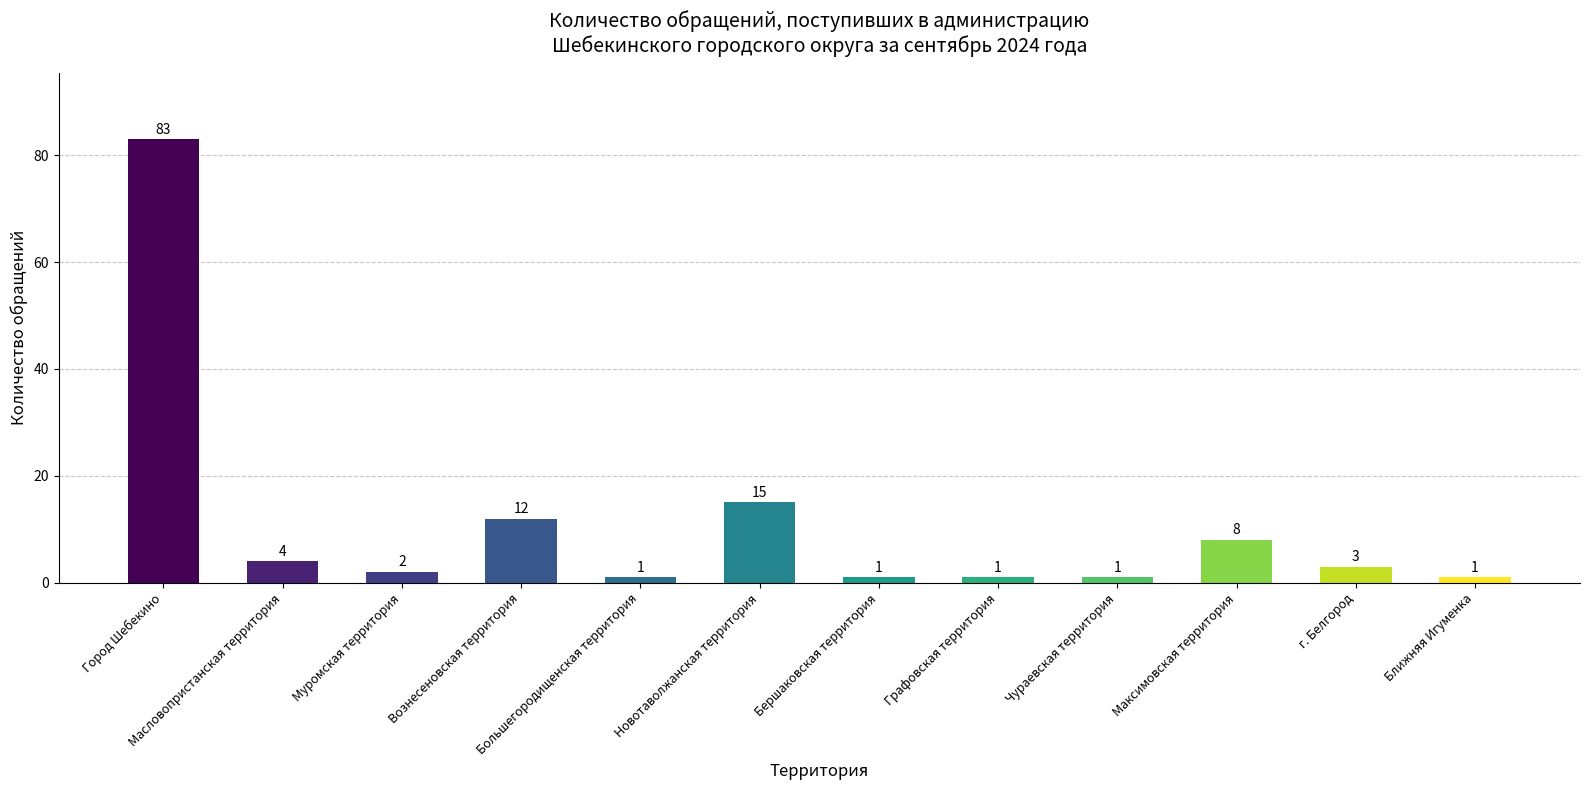

What position from the left is Ближняя Игуменка?

12